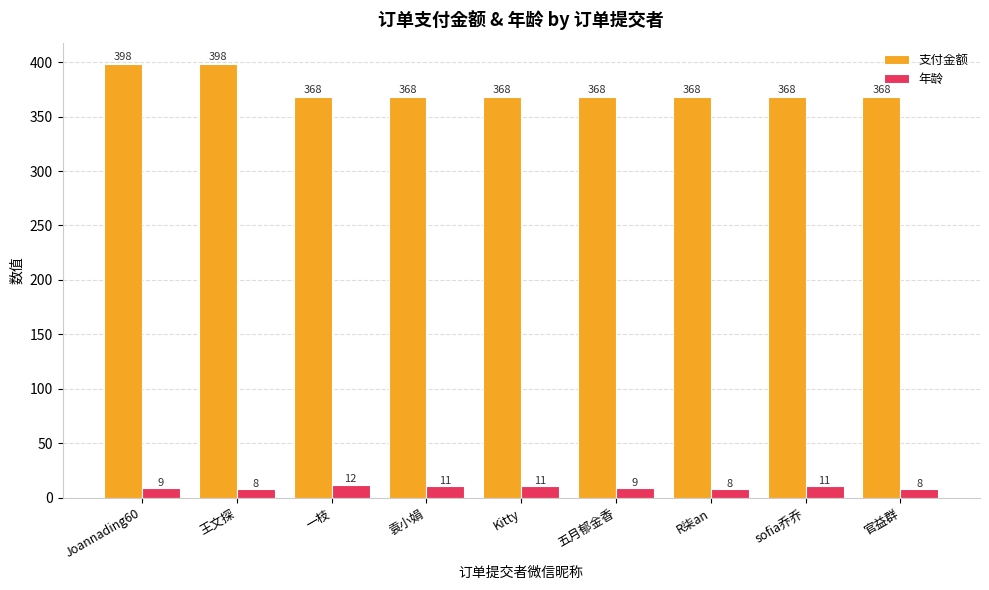

What is the smallest value displayed?

8